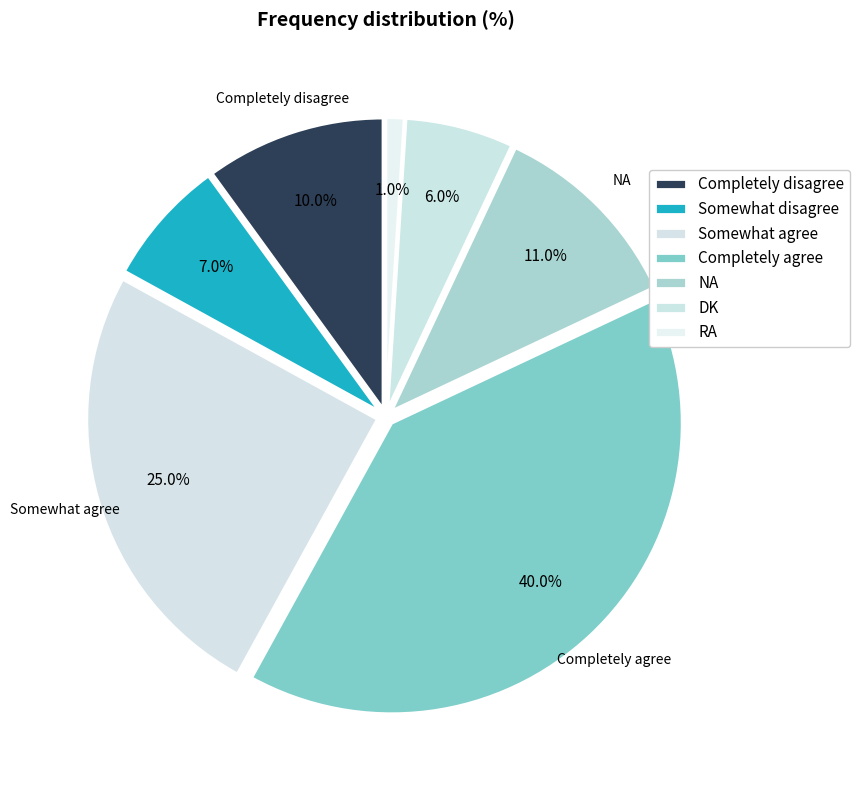

The Somewhat disagree slice represents 7% of the pie. True or false?

True